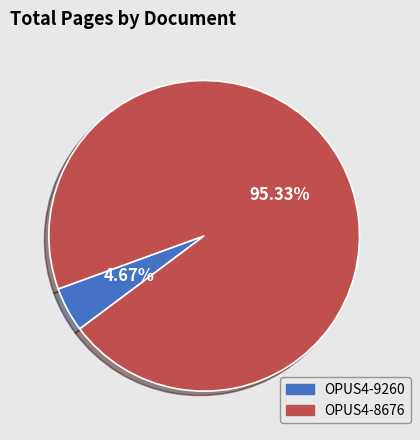

Rank the categories by value from lowest to highest.

OPUS4-9260, OPUS4-8676